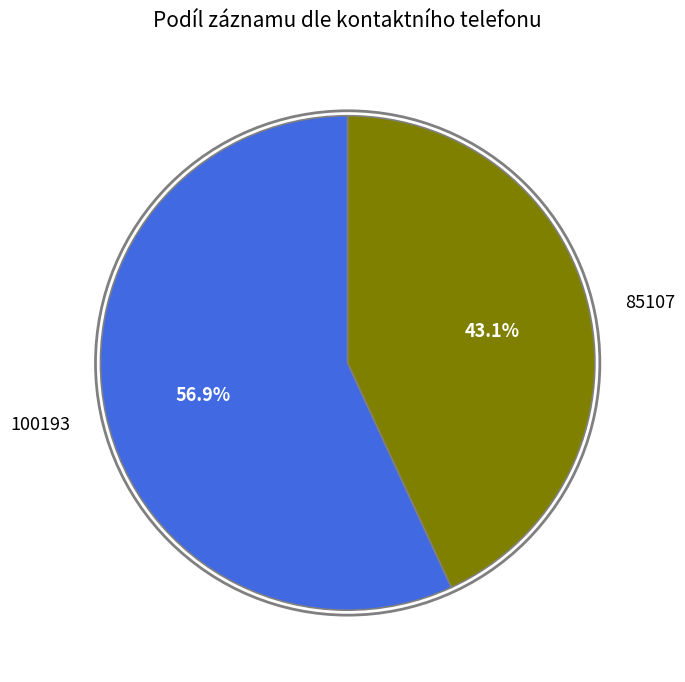

Approximately how many times larger is the value at 100193 compared to 85107?

1.3